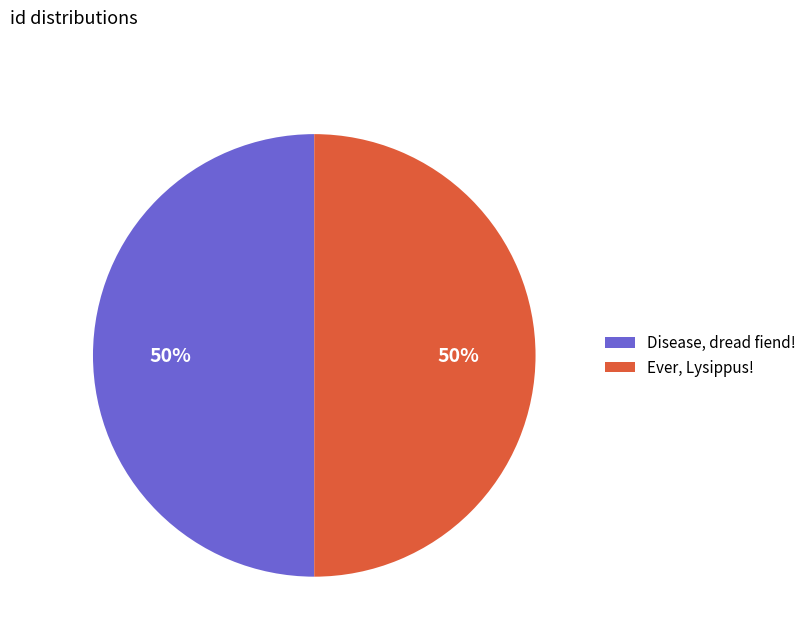

Is the sum of Disease, dread fiend! and Ever, Lysippus! greater than half?

Yes